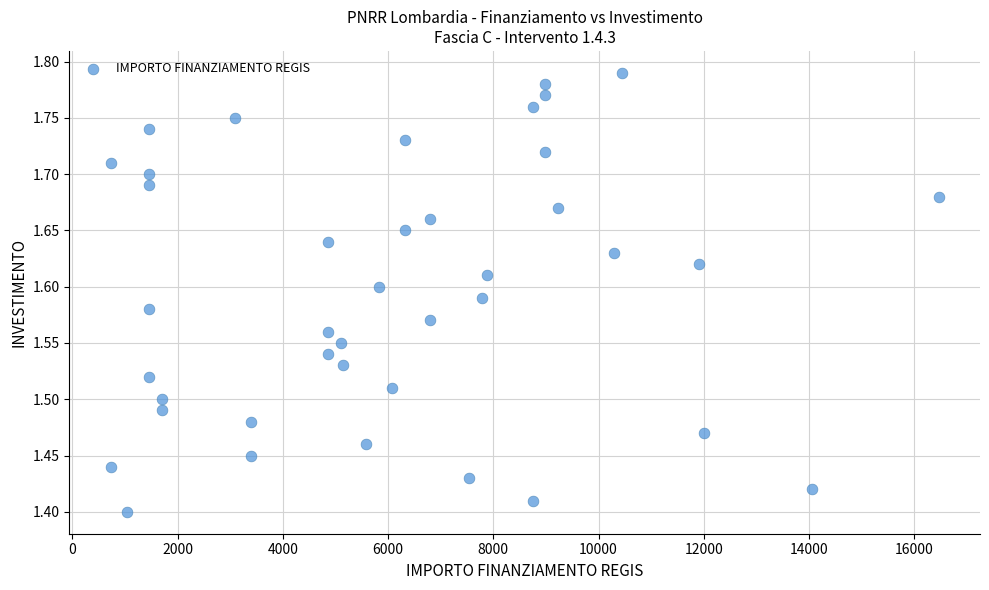

What is the range of X values (max minus min)?

15735.0